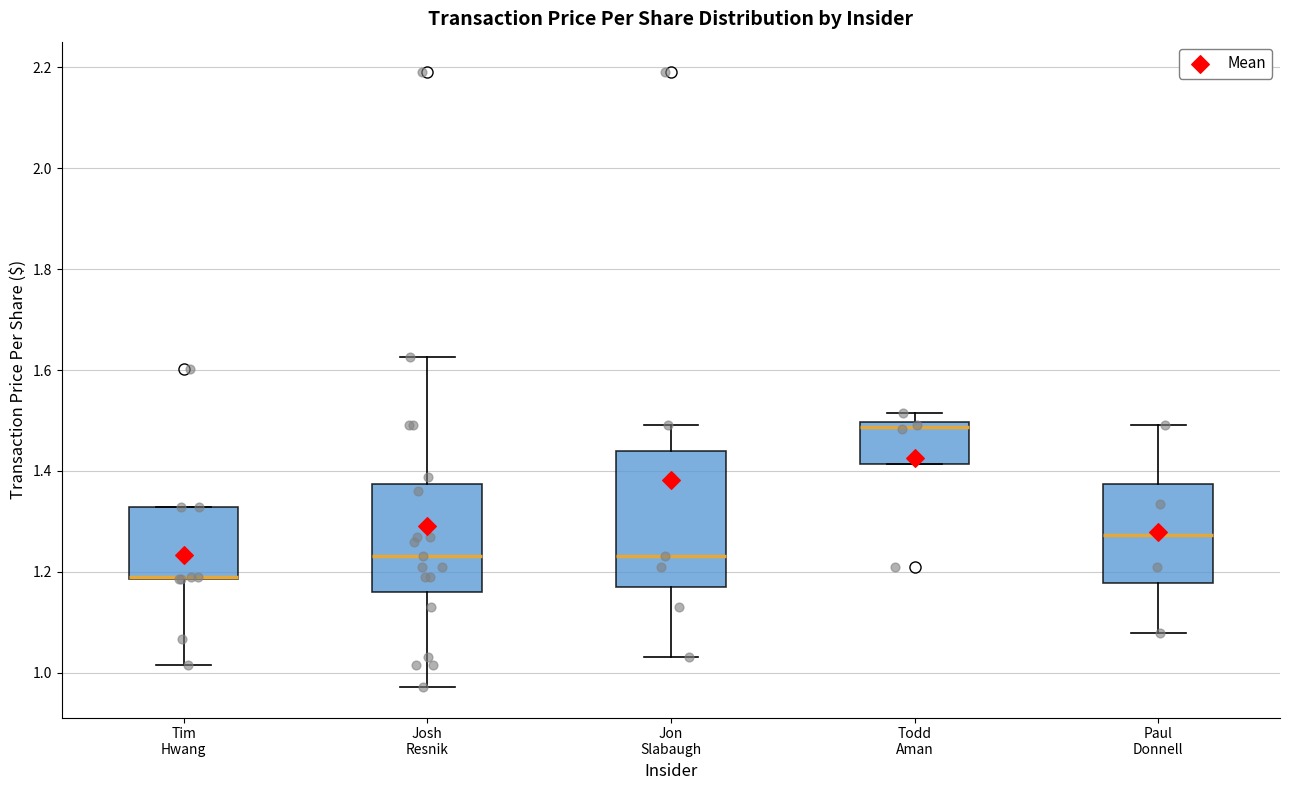

Reading left to right, transcribe this box plot: for each box, give where its median line is, the range the box spans, and where its two whiskers end, as read against the y-axis. The values are not printed on the chart, so give them approximately, as read against the axis.

Tim Hwang: median 1.18 (drawn on the box's lower edge), box 1.18 to 1.32, whiskers 1.02 to 1.32
Josh Resnik: median 1.24, box 1.16 to 1.38, whiskers 0.98 to 1.62
Jon Slabaugh: median 1.24, box 1.18 to 1.44, whiskers 1.04 to 1.50
Todd Aman: median 1.48, box 1.42 to 1.50, whiskers 1.42 to 1.52
Paul Donnell: median 1.28, box 1.18 to 1.38, whiskers 1.08 to 1.50